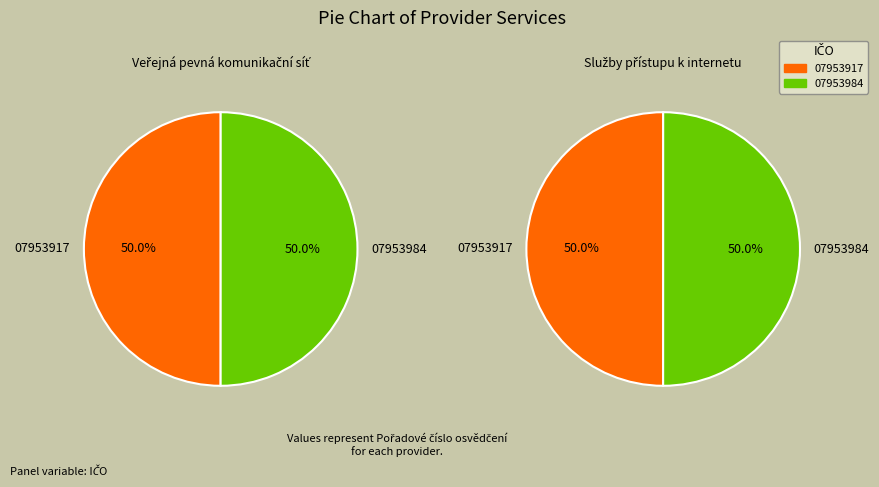

What is the largest slice in the pie chart?

07953984